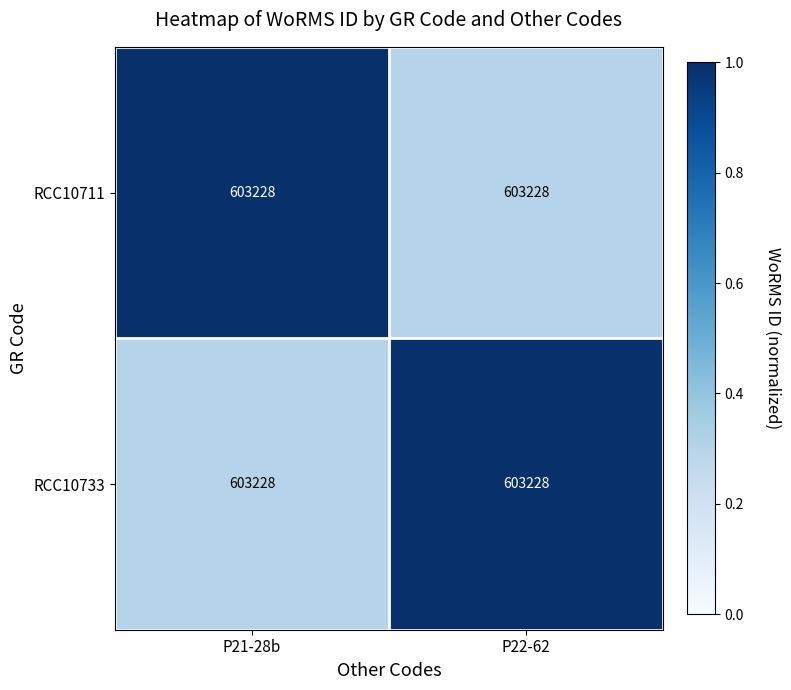

What is the spread (max minus min) of values at P21-28b?

0.7